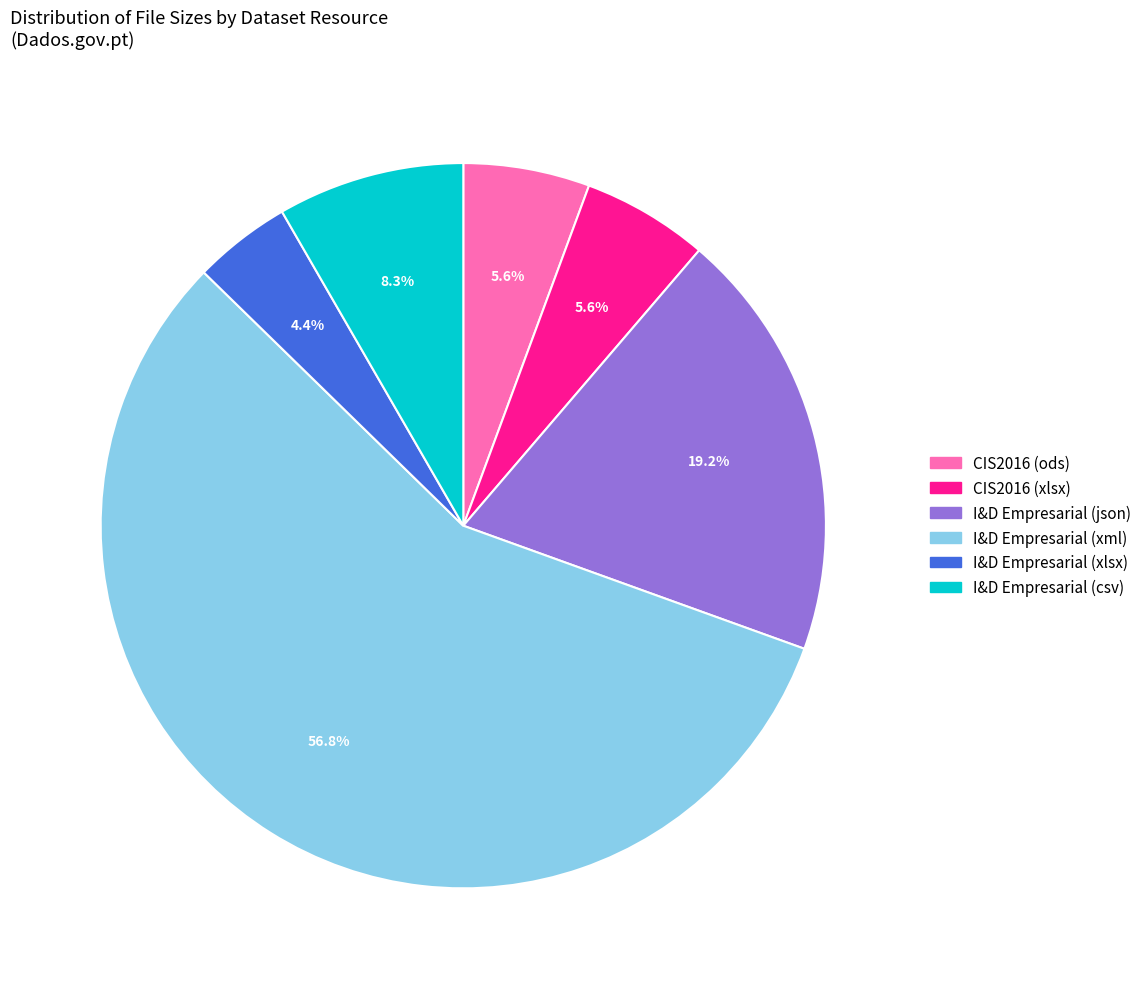

Does any single category account for the majority?

Yes